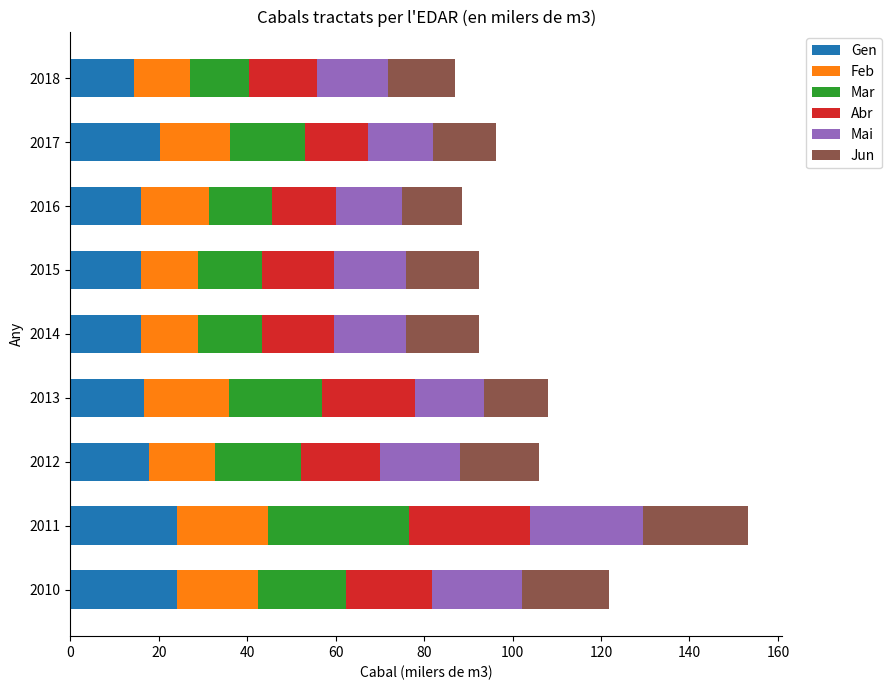

At which category is the sum across all series the highest?

2011